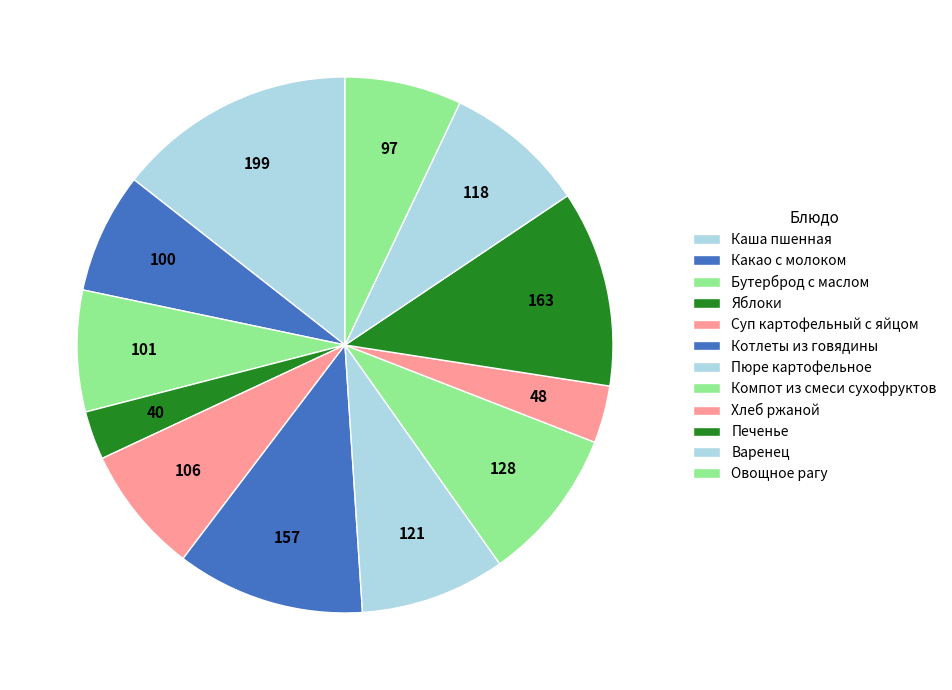

What is the smallest slice in the pie chart?

Яблоки